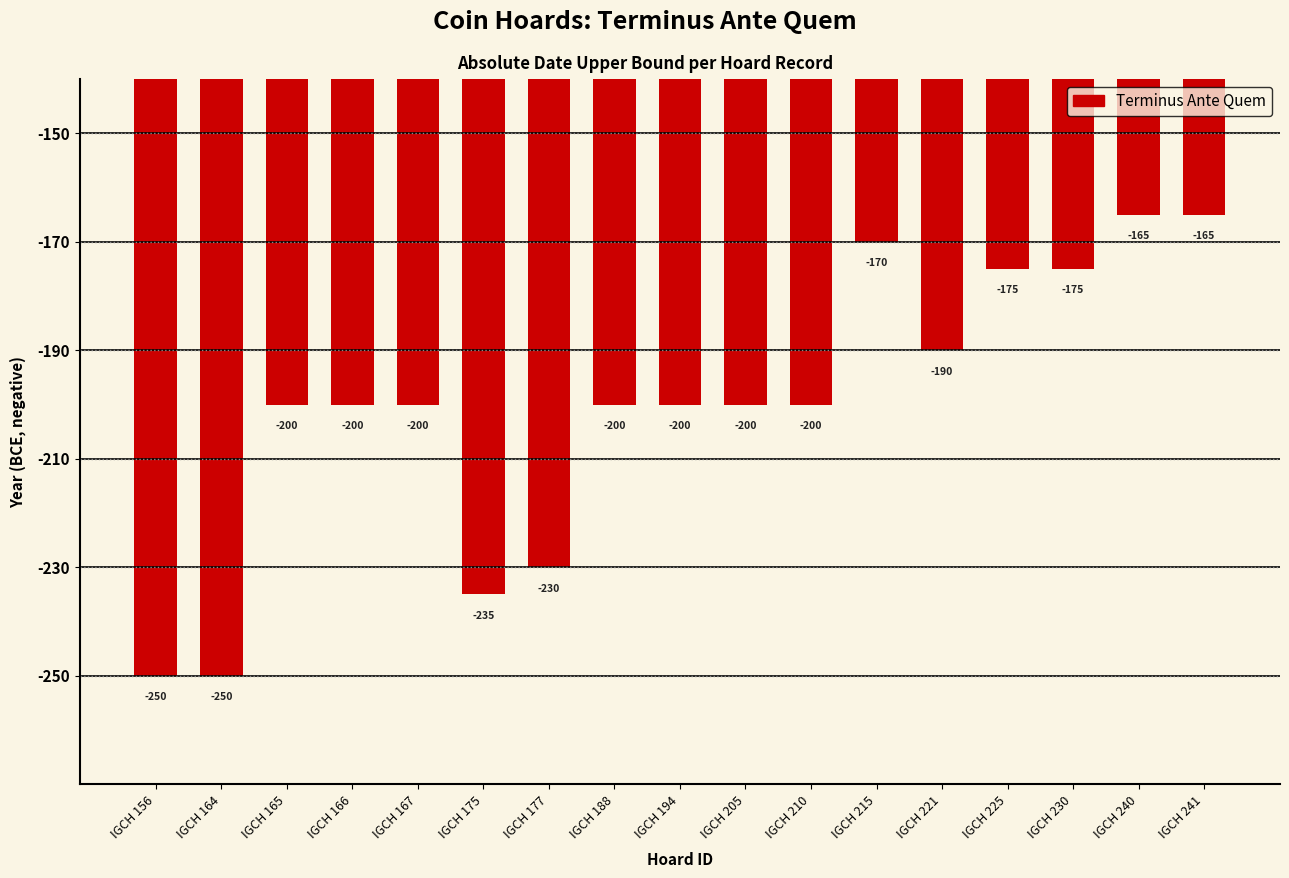

How many distinct data groups are displayed?

1